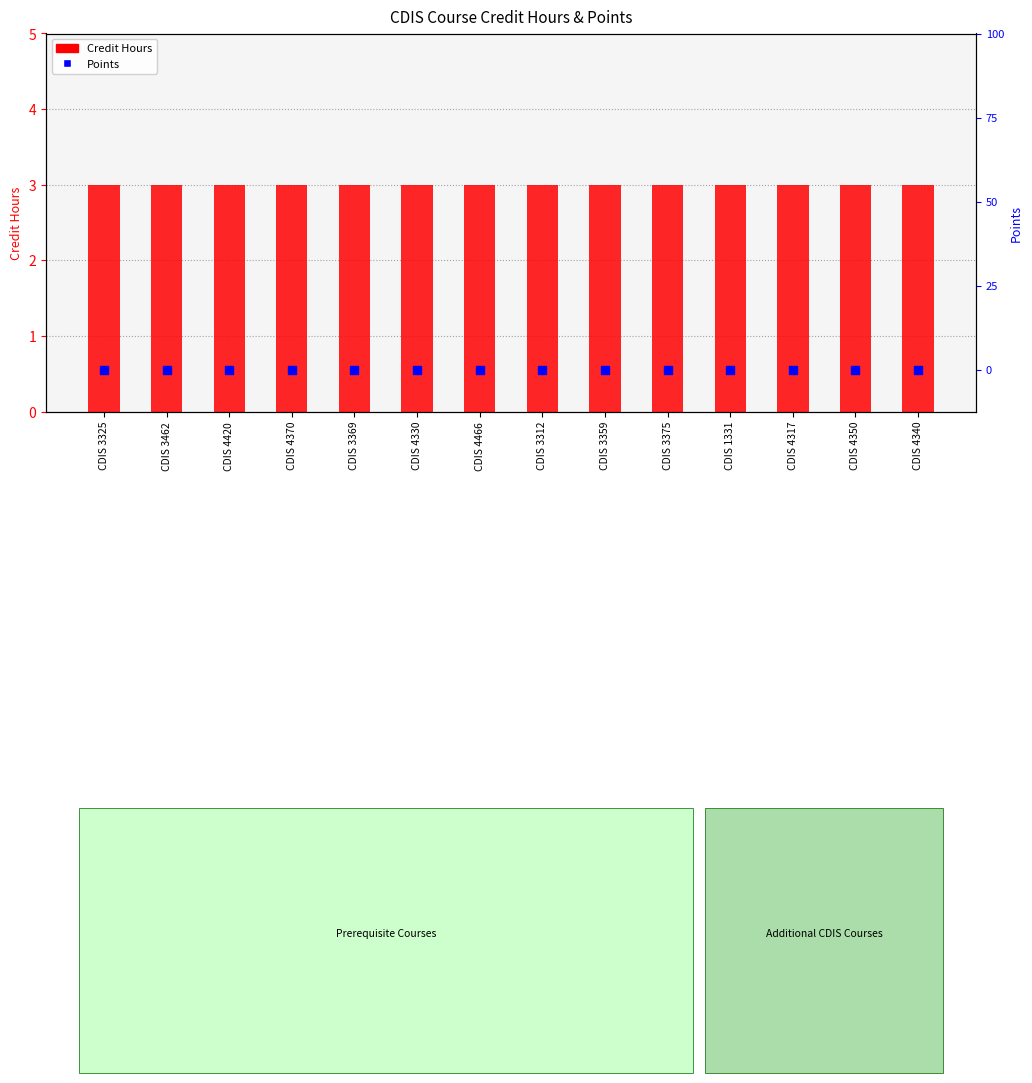

At which category is the sum across all series the highest?

CDIS 3325